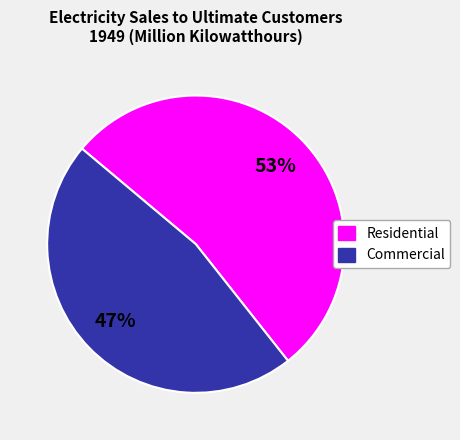

Is there any slice that represents more than half of the pie?

Yes